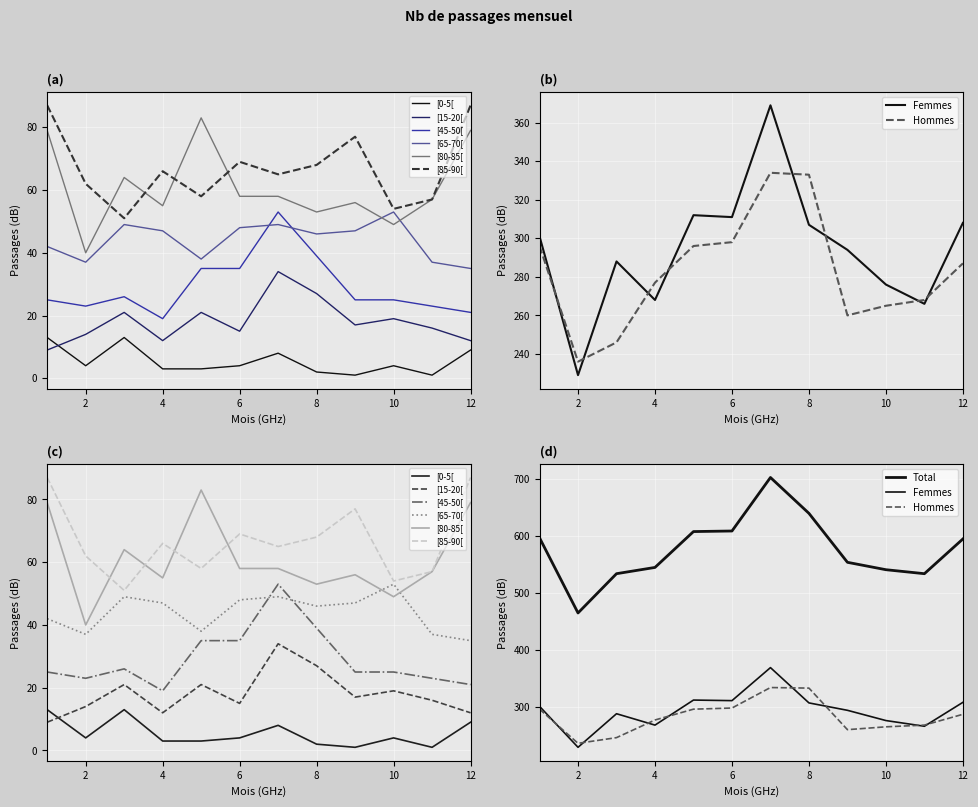

Reading left to right, list all the values displayed in this chart.

Femmes: 1=301	2=229	3=288	4=268	5=312	6=311	7=369	8=307	9=294	10=276	11=266	12=308
Hommes: 1=296	2=236	3=246	4=277	5=296	6=298	7=334	8=333	9=260	10=265	11=268	12=287